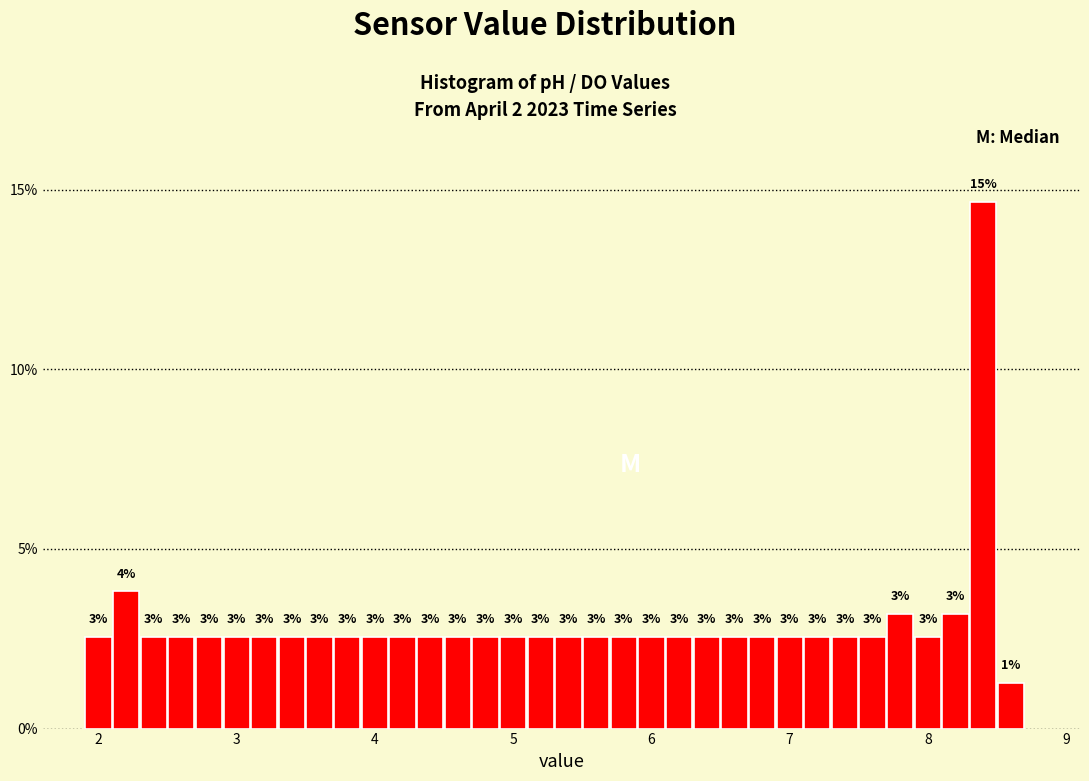

Around what value on the x-axis is the tallest bar? Give the approximate position of its centre, as read against the axis.

8.4